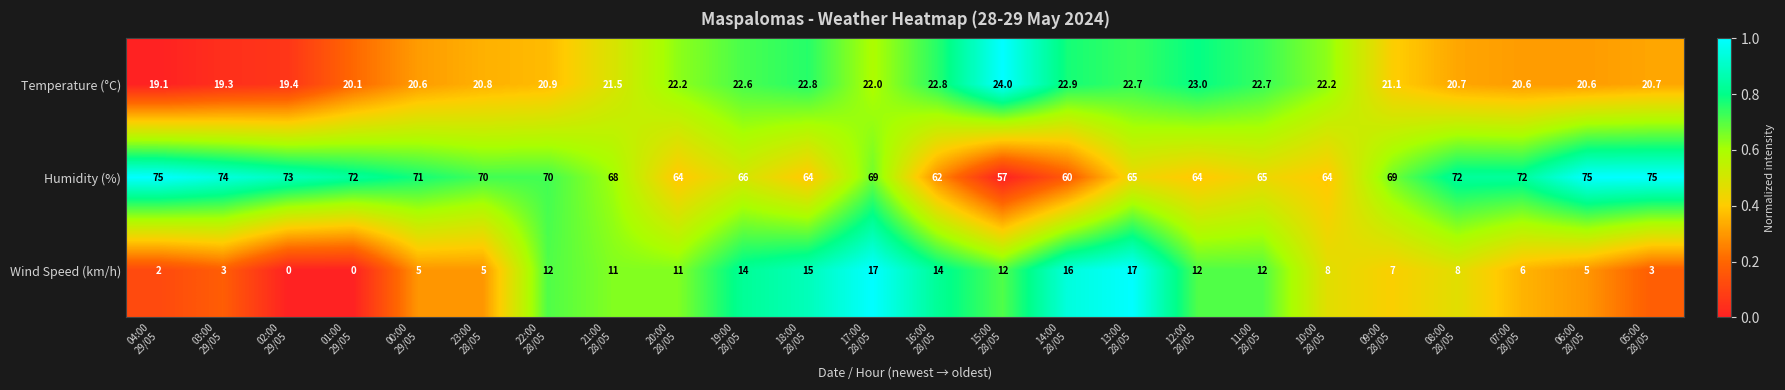

List the series in order of their overall mean, lowest first.

Wind Speed (km/h), Temperature (°C), Humidity (%)